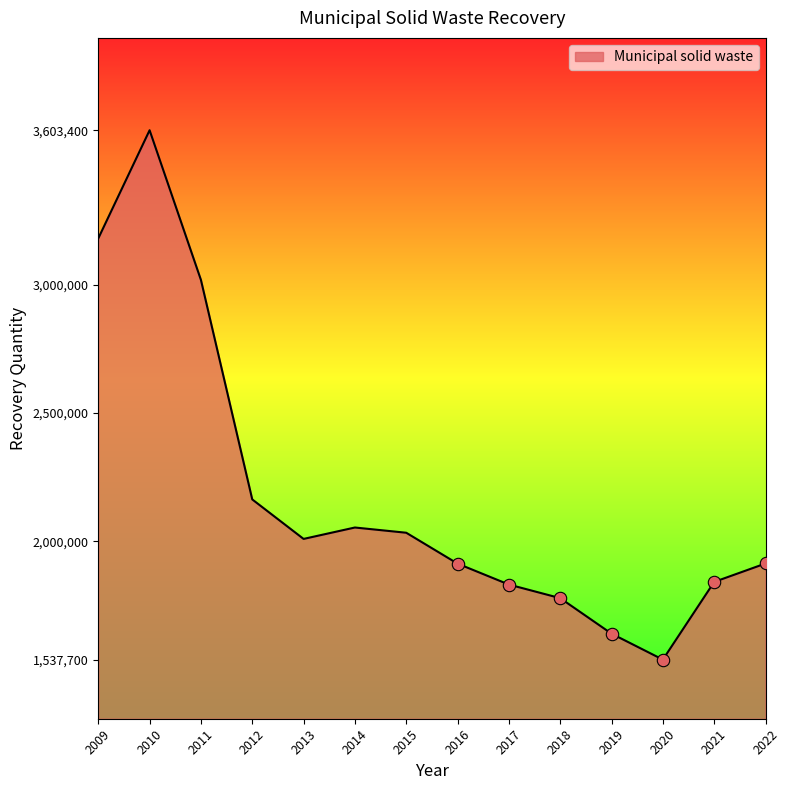

What is the change in value from 2013 to 2021?

-167800